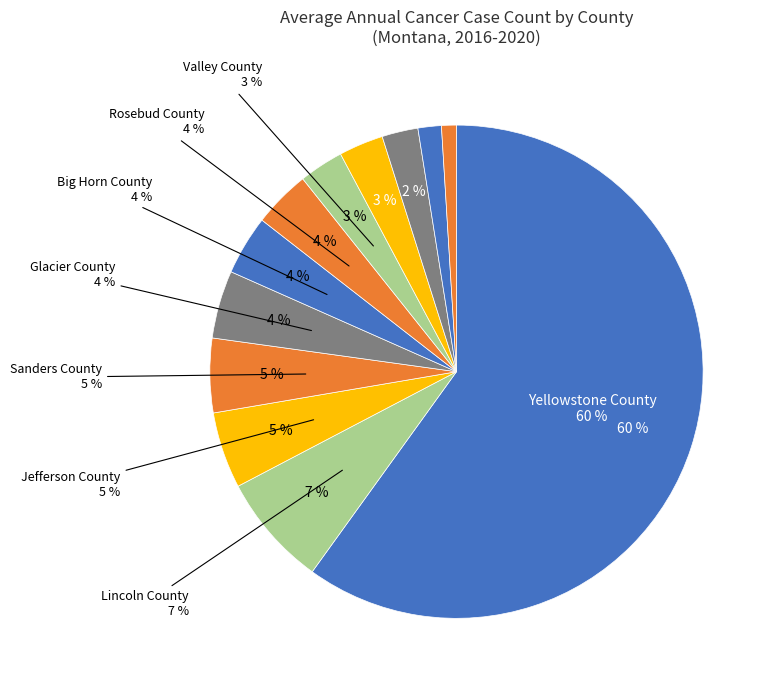

To the nearest percent, what is the difference between the largest and smallest slice percentages?

59%